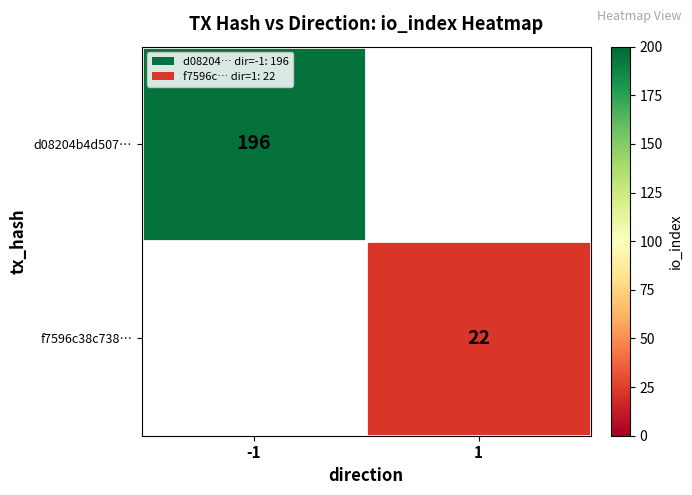

The value of d08204b4d507… at -1 is 196. True or false?

True